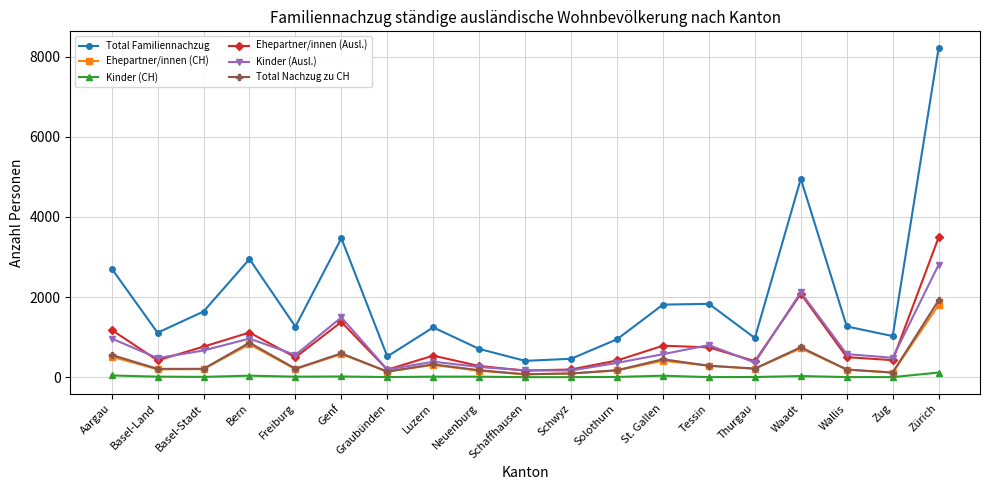

What is the spread (max minus min) of values at Schaffhausen?

407